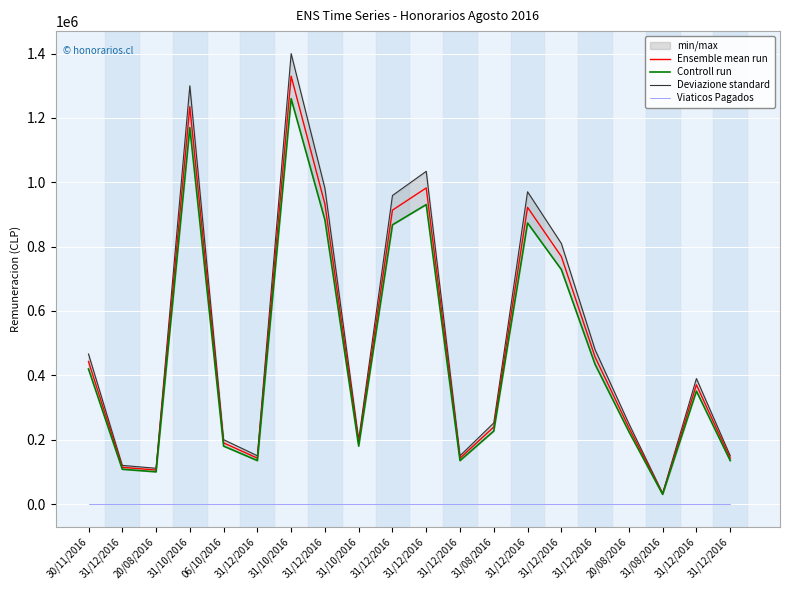

Which series has the largest total across all categories?

Deviazione standard